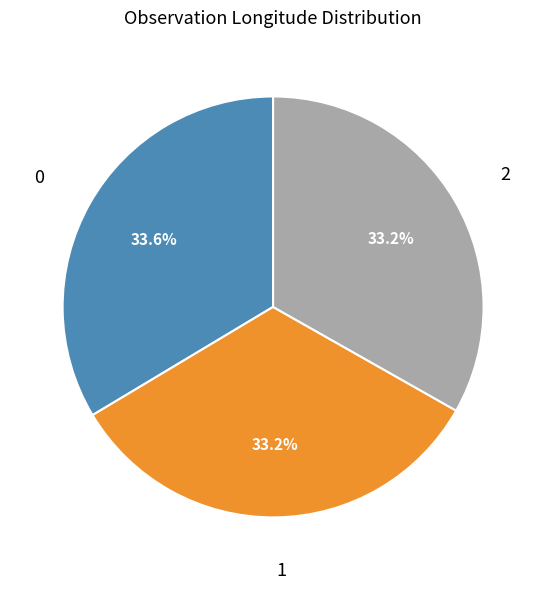

Is there a majority slice in this chart?

No